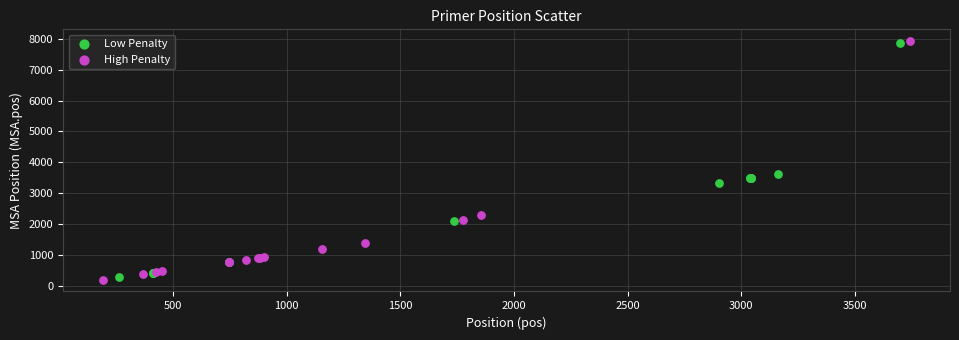

Which series has the widest spread of Y values?

High Penalty